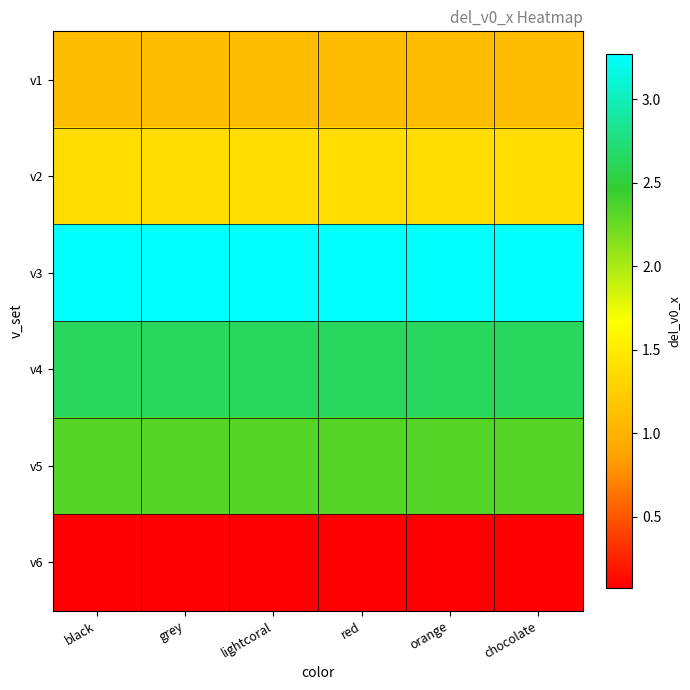

Which has a higher value, lightcoral or orange?

lightcoral